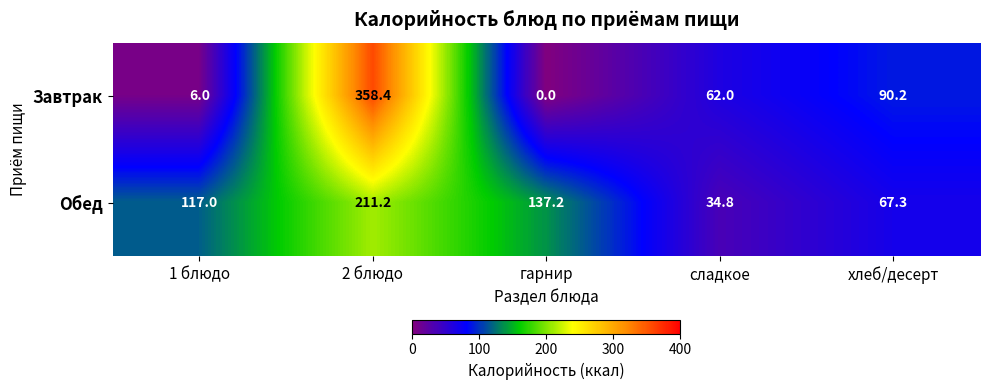

Reading left to right, what are all the values shown in this chart?

Завтрак: 6.0	358.4	0.0	62.0	90.2
Обед: 117.0	211.2	137.2	34.8	67.3